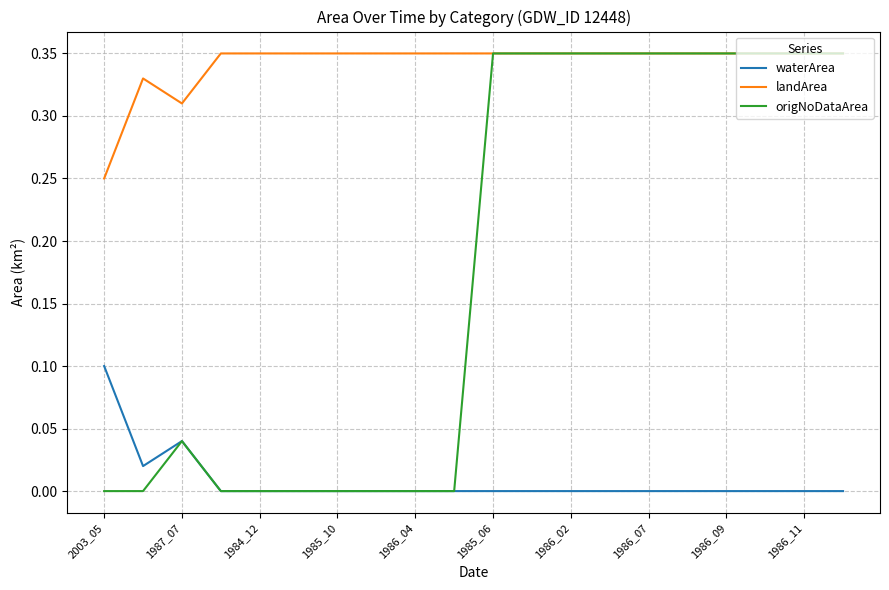

Rank the series by their average value, from lowest to highest.

waterArea, origNoDataArea, landArea